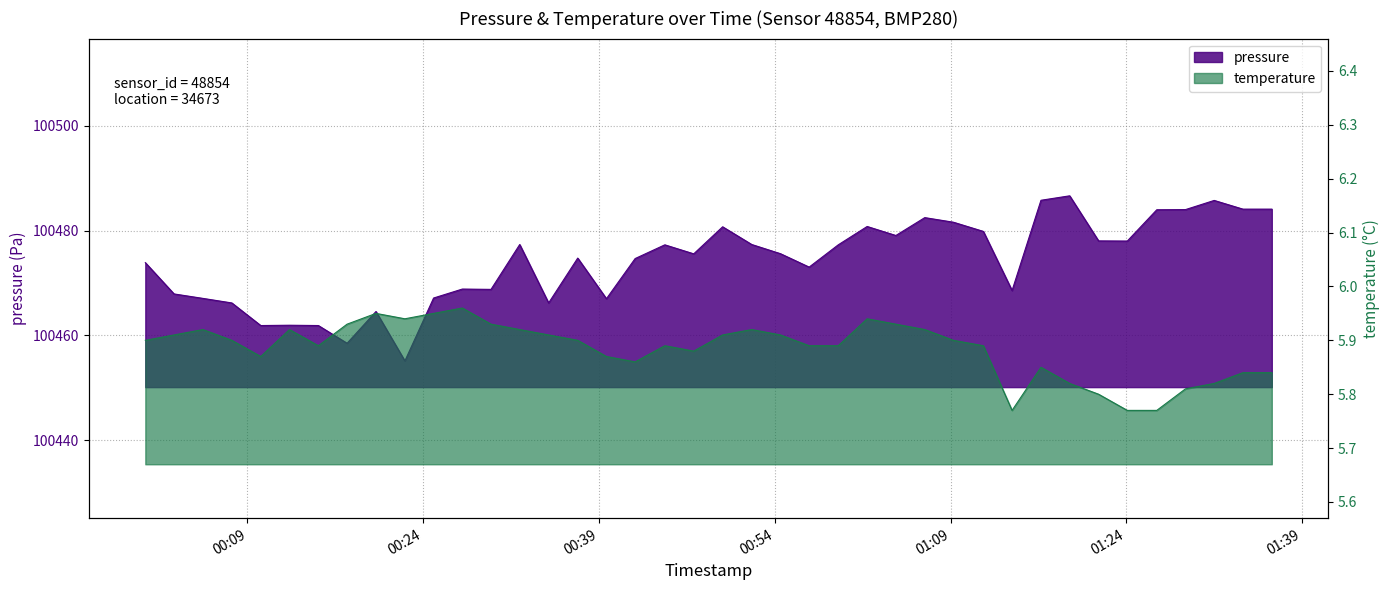

What is the maximum value shown in the chart?

100486.6